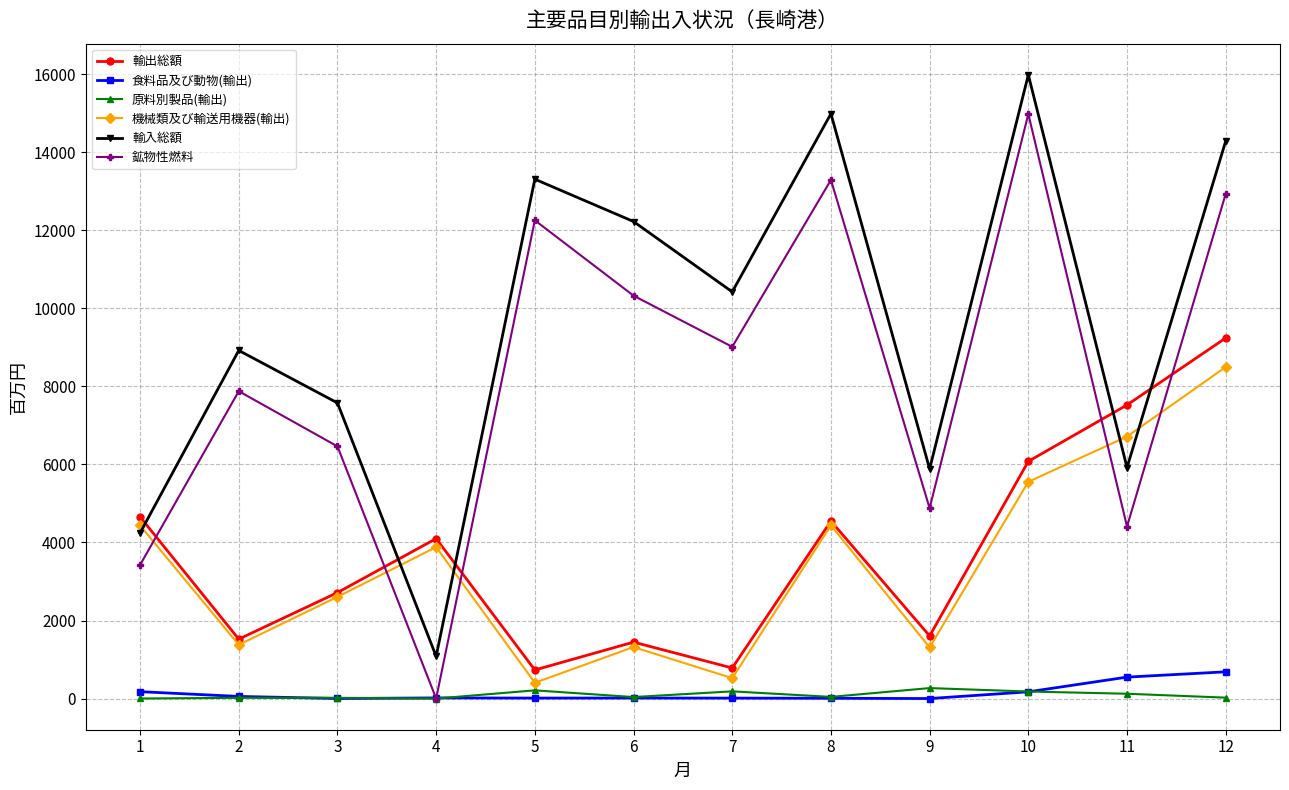

True or false: 輸出総額 and 原料別製品(輸出) intersect in this chart.

False